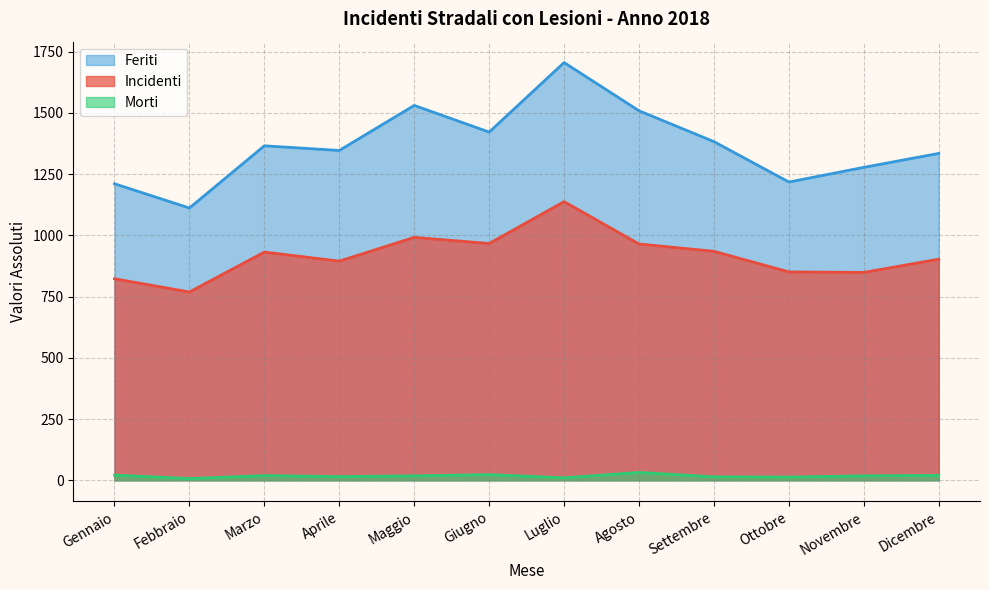

Where is the first local minimum for Morti?

Febbraio